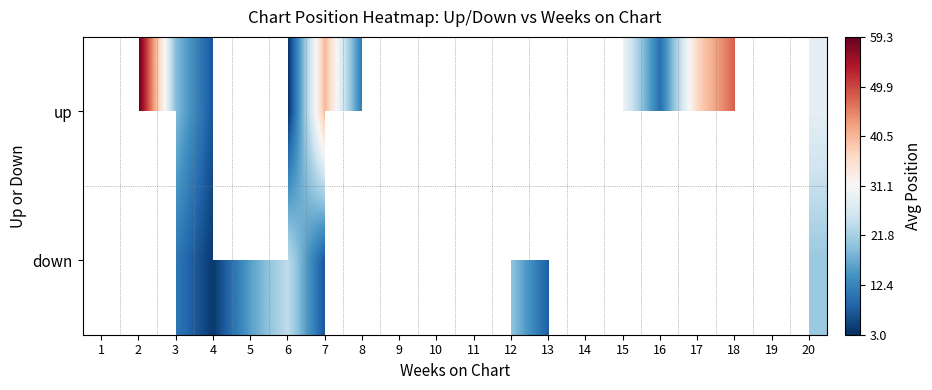

How many positive values does the down series have?

9